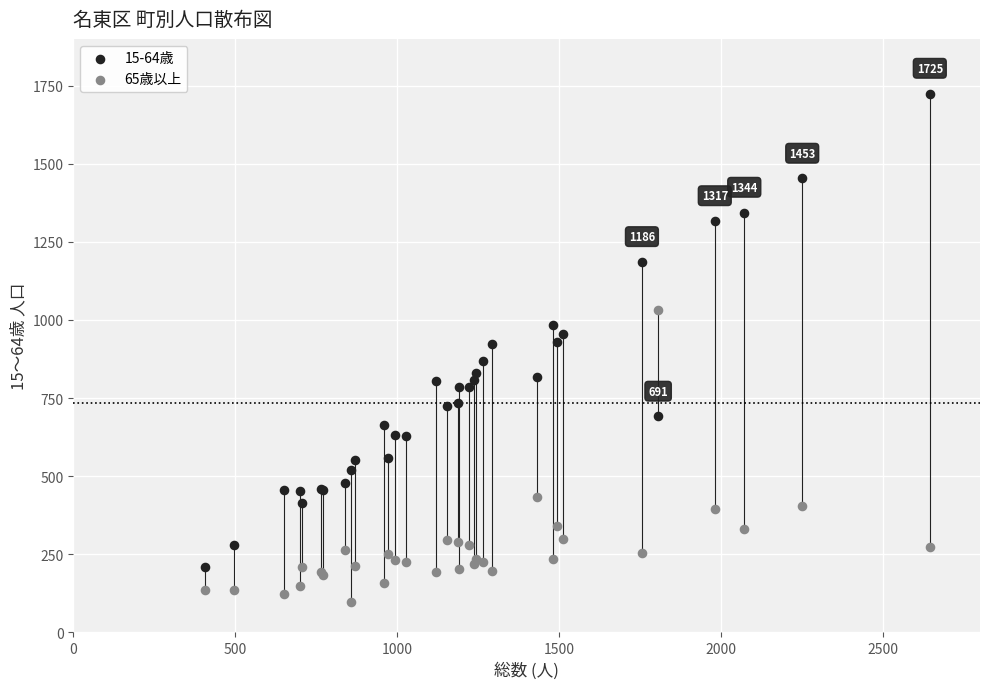

Which series contains the highest Y value?

15-64歳